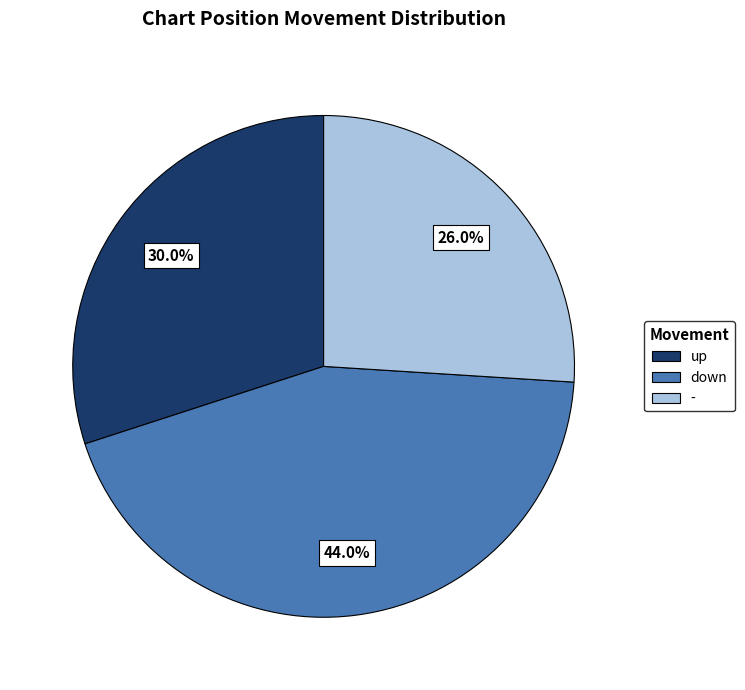

How many segments does this pie chart have?

3